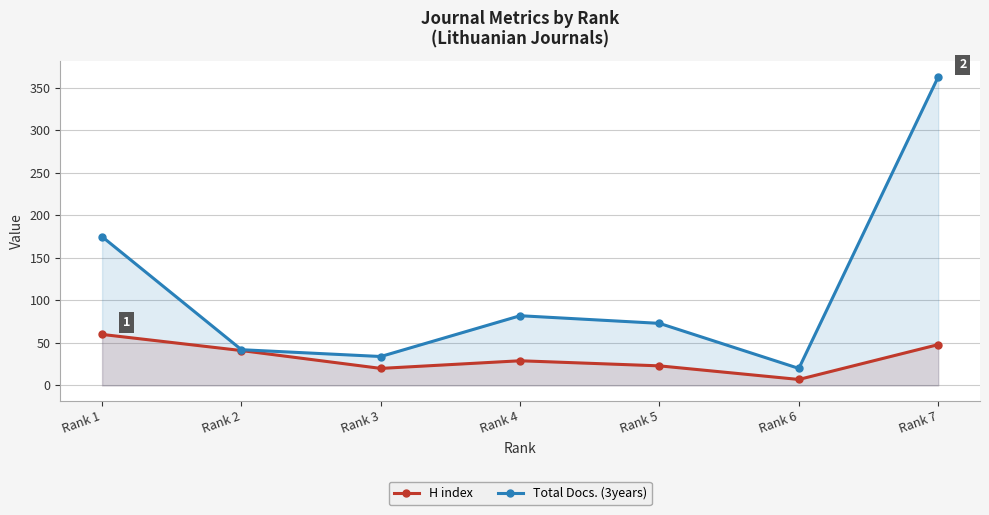

Which has a higher value, Rank 6 or Rank 7?

Rank 7